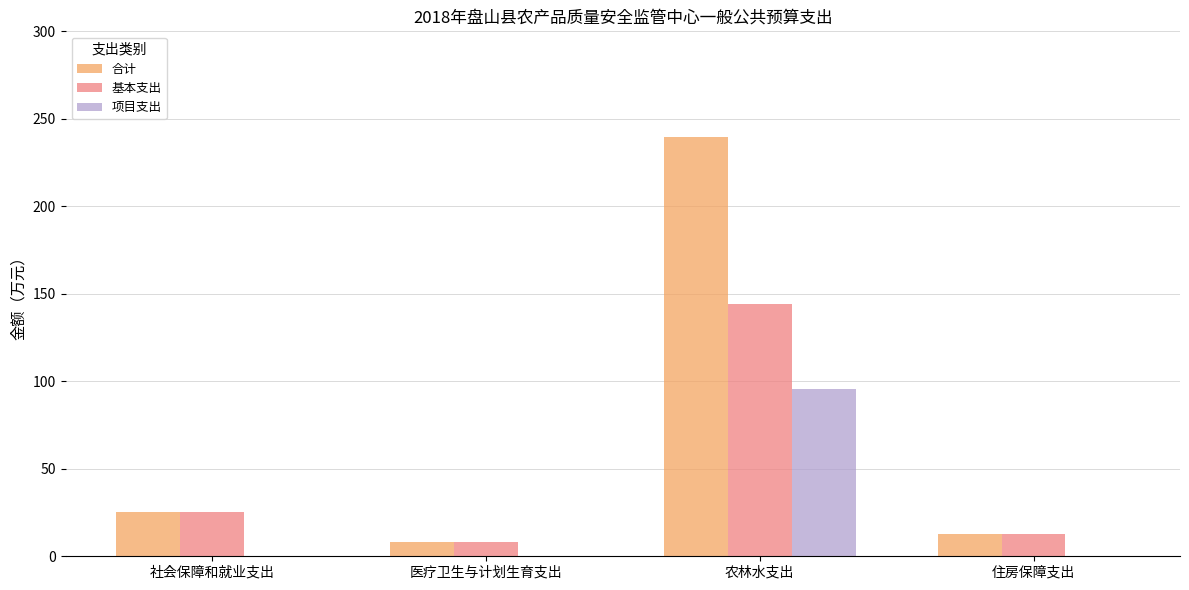

How many groups of bars are there?

4